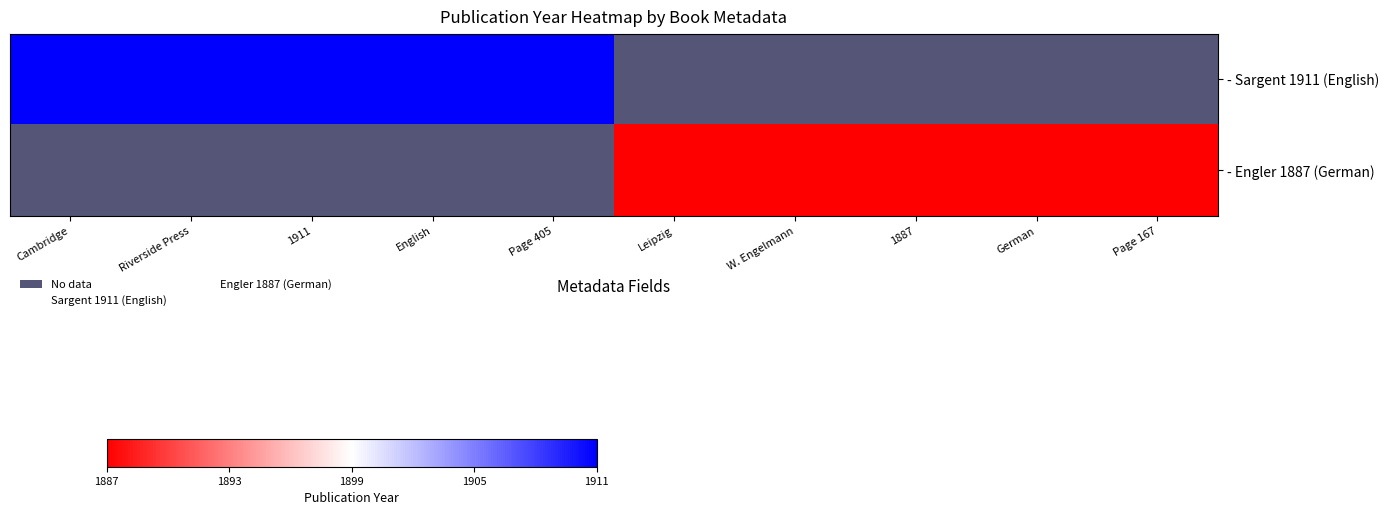

What is the maximum value shown in the chart?

1911.0